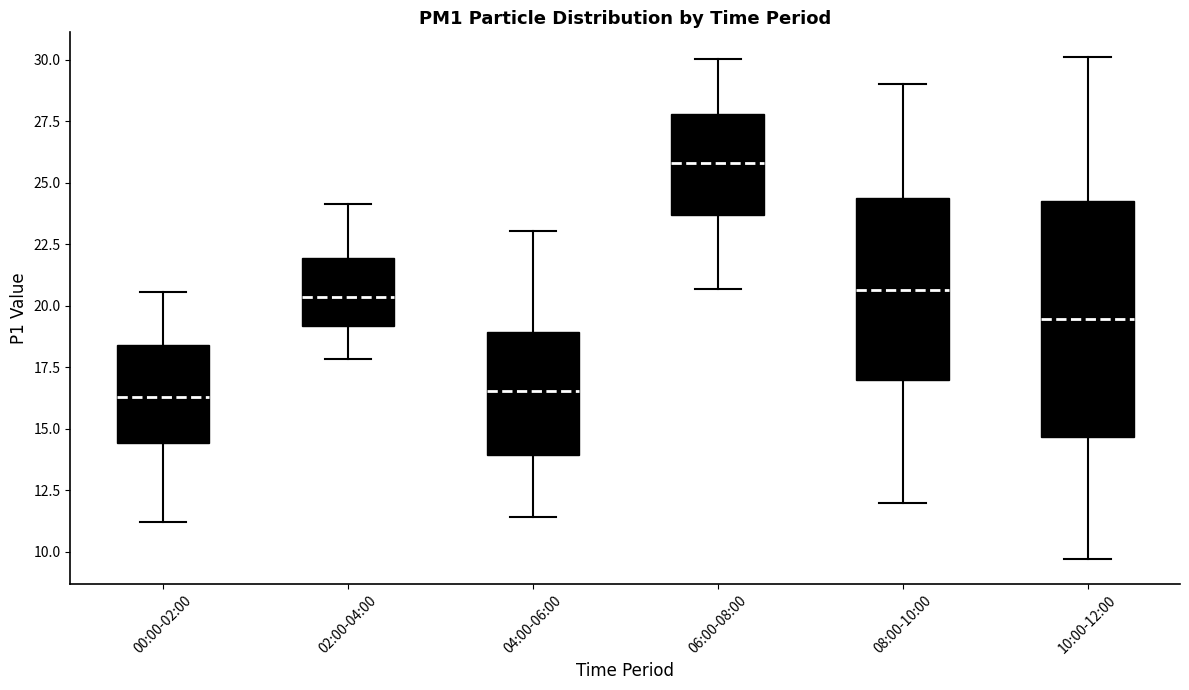

Which box is the tallest, from its lower edge to its upper edge?

10:00-12:00